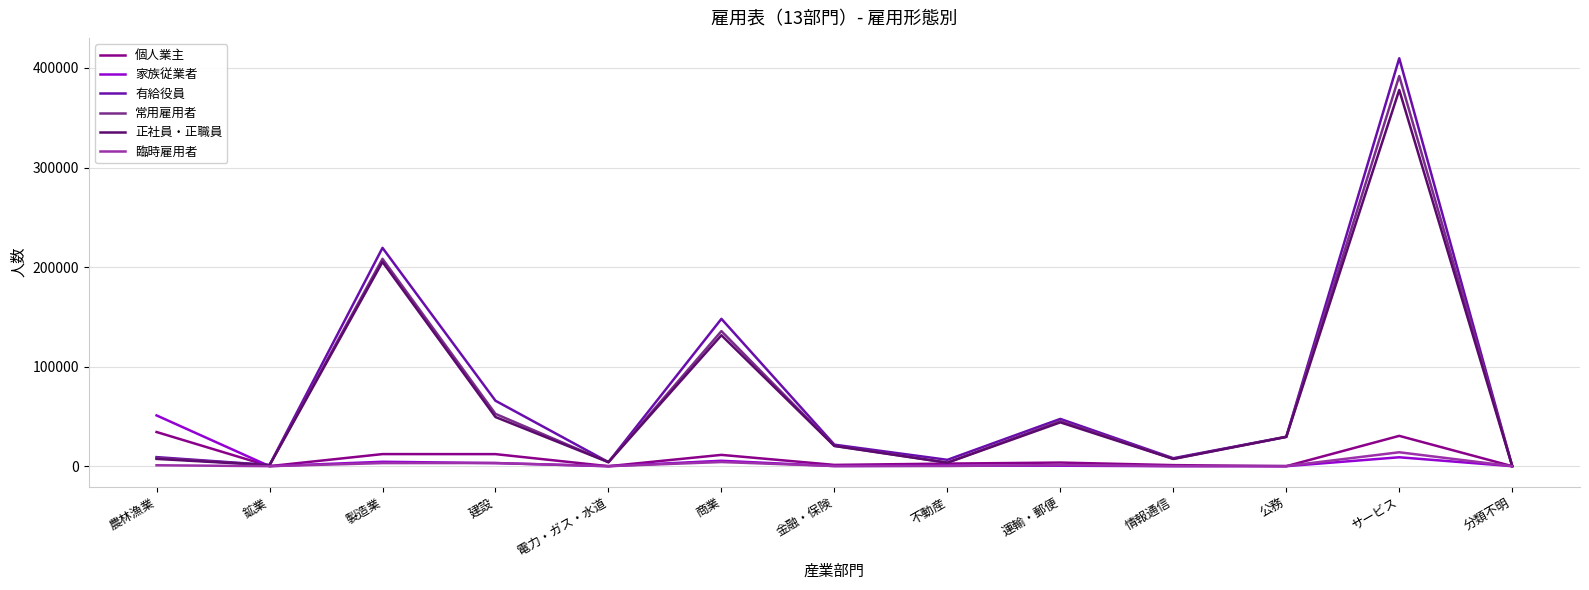

Does the chart display data point markers on the line(s)?

No